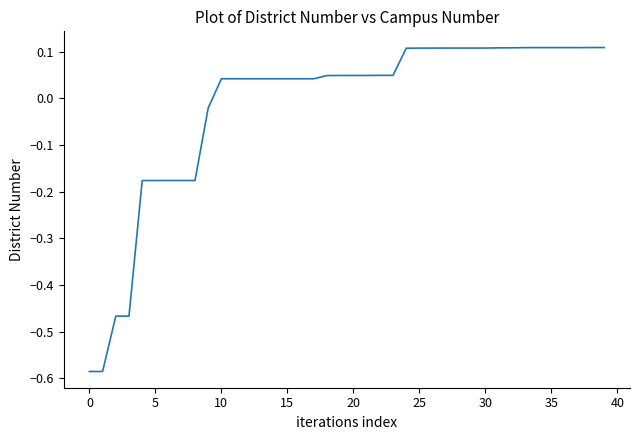

What is the difference between the maximum and minimum values?

0.7